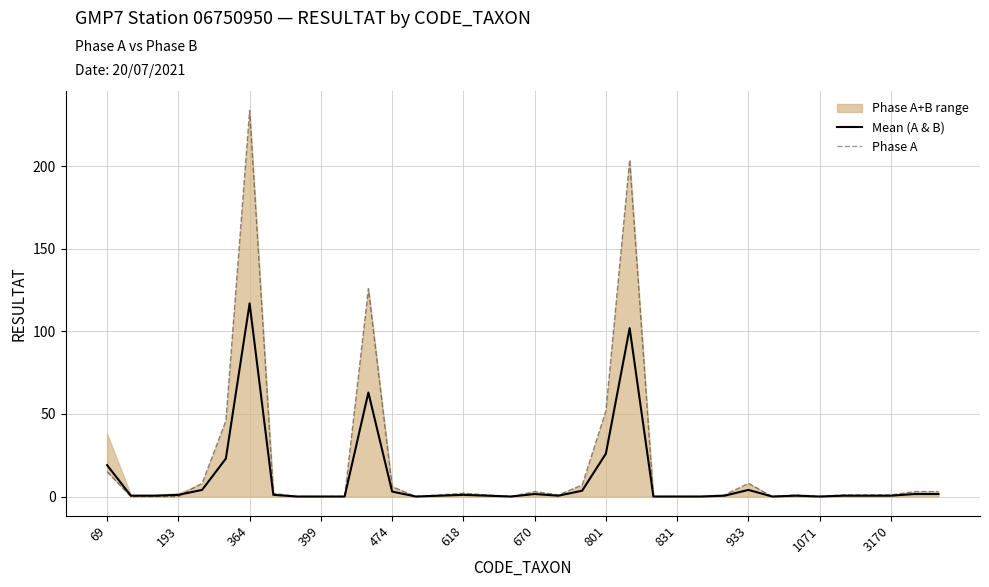

Reading right to left, list all the values displayed in this chart.

Mean (A & B): 1.5	1.5	0.5	0.5	0.5	0.0	0.5	0.0	4.0	0.5	0.0	0.0	0.0	102.0	26.0	3.5	0.5	1.5	0.0	0.5	1.0	0.5	0.0	3.0	63.0	0.0	0.0	0.0	1.0	117.0	23.0	4.0	1.0	0.5	0.5	19.0
Phase A: 3.0	3.0	1.0	1.0	1.0	0.0	1.0	0.0	8.0	1.0	0.0	0.0	0.0	204.0	52.0	7.0	1.0	3.0	0.0	1.0	2.0	1.0	0.0	6.0	126.0	0.0	0.0	0.0	2.0	234.0	46.0	8.0	0.0	0.0	0.0	15.0